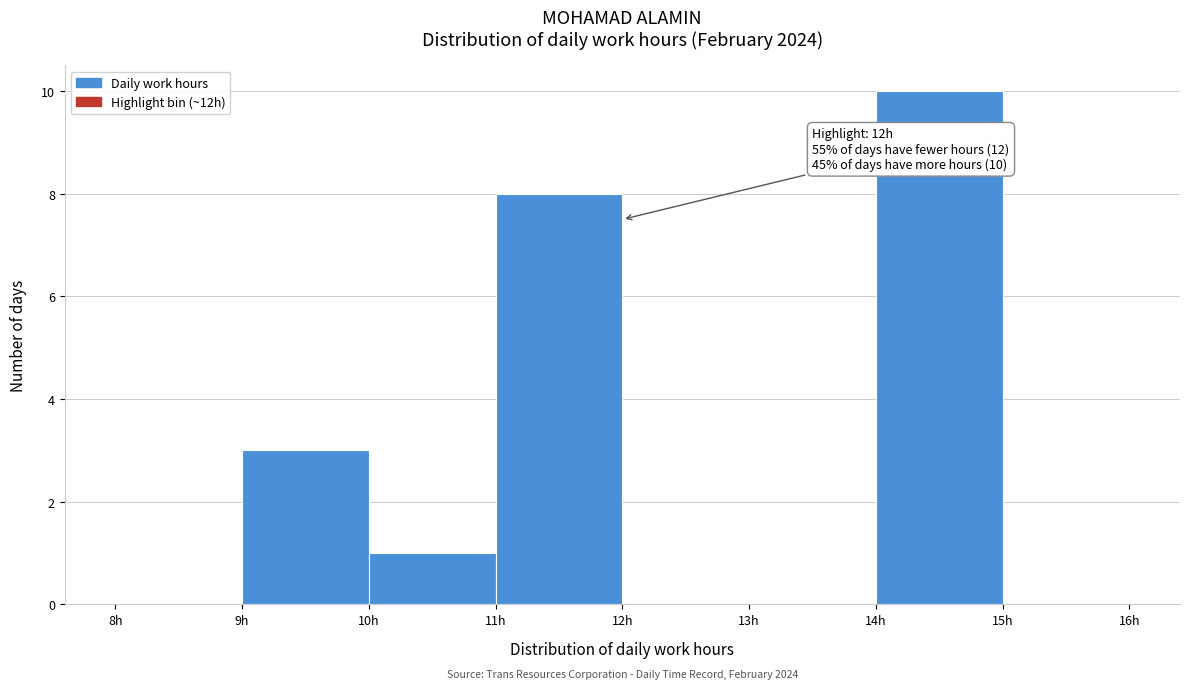

Which range on the x-axis has the tallest bar?

14 to 15